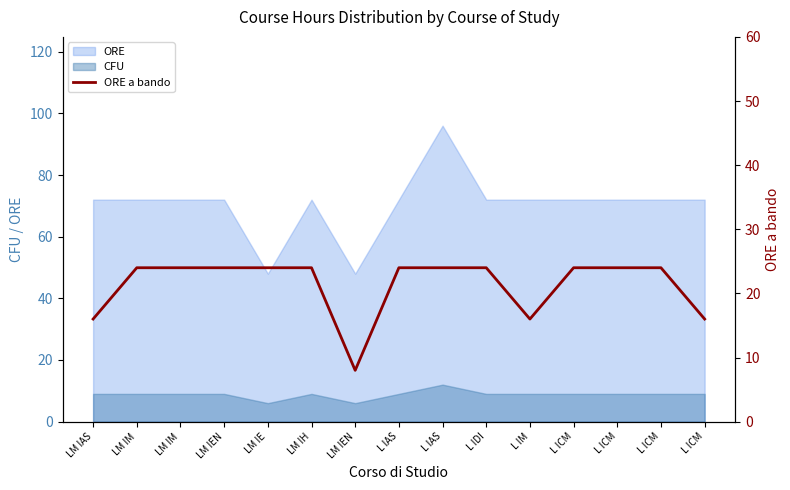

What is the sum of the values at L IM and LM IH?

40